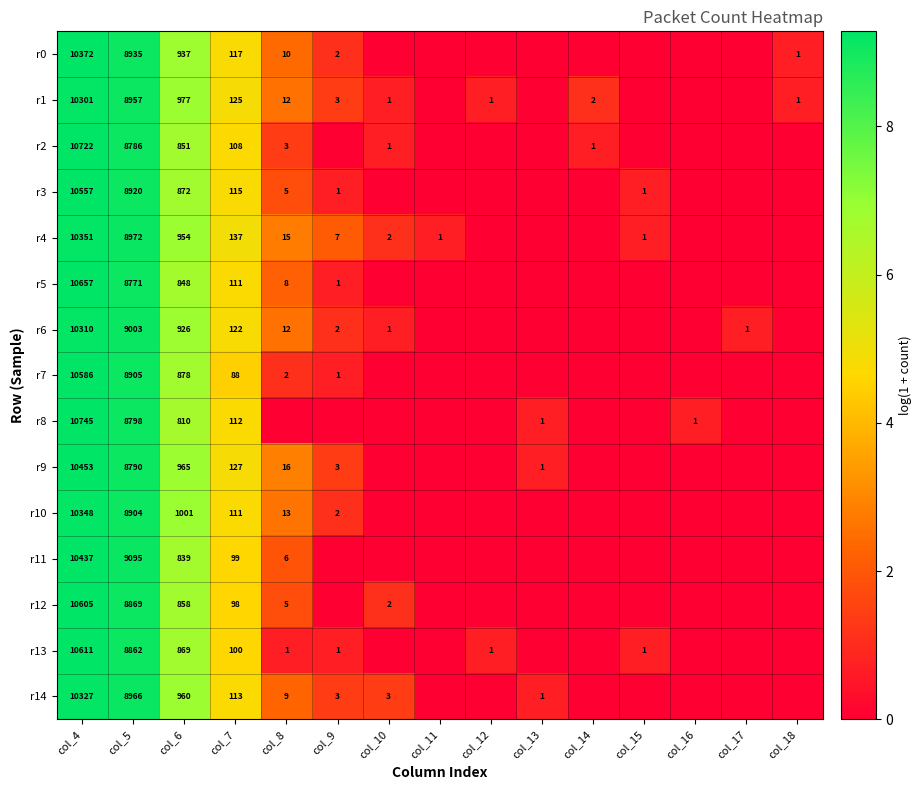

Is it true that r2 equals 5392 at col_5?

False